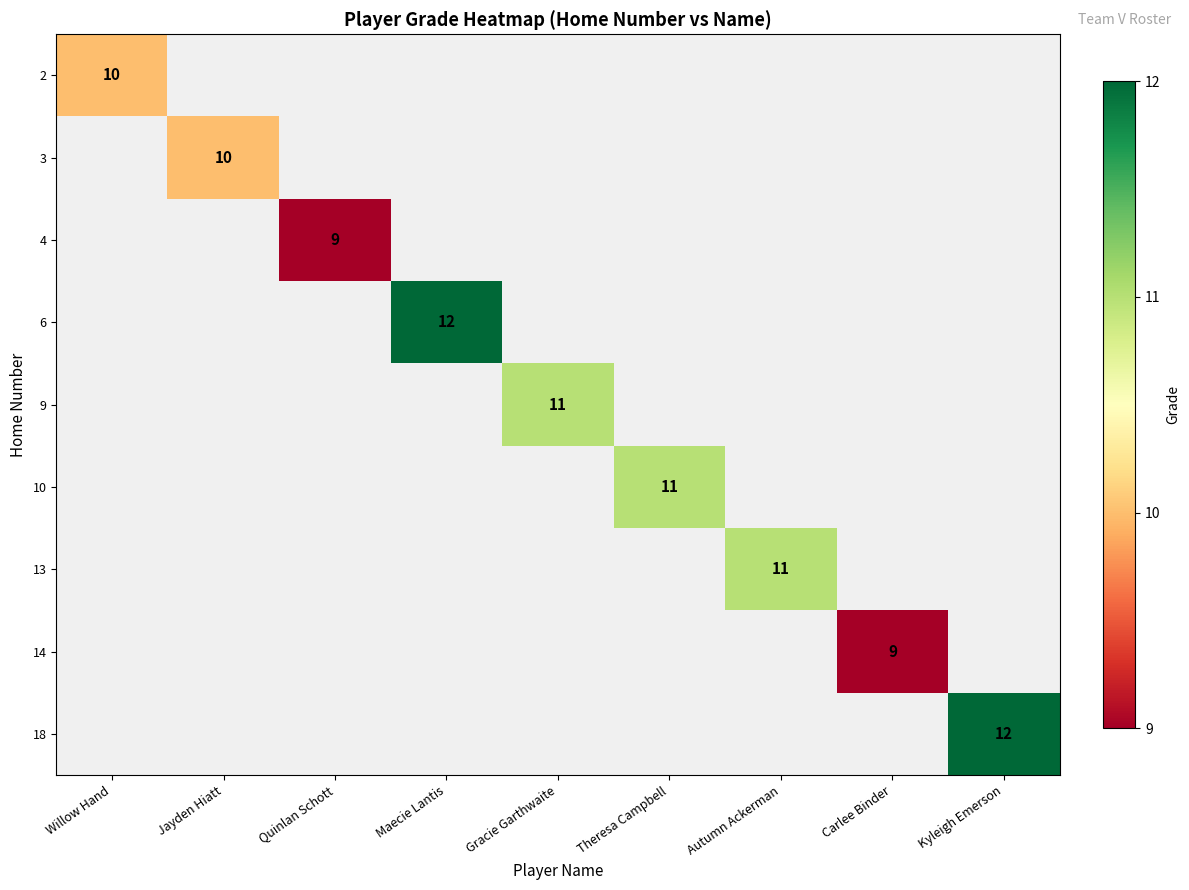

Is it true that 3 equals 14 at Jayden Hiatt?

False